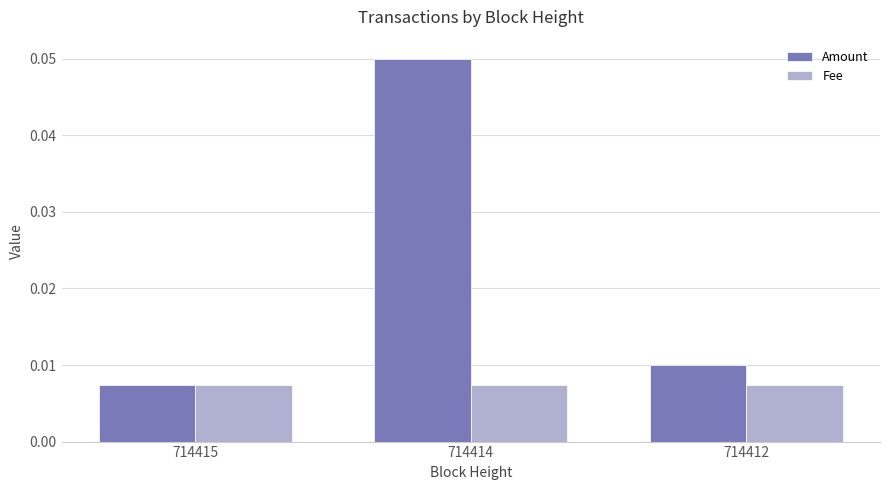

Which series has the largest total across all categories?

Amount